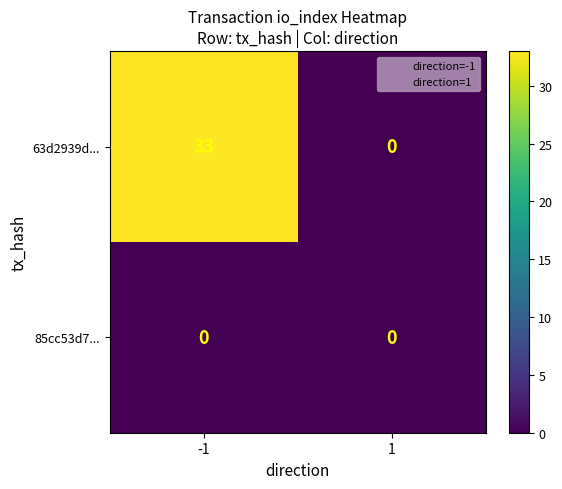

What is the total value across all series at -1?

33